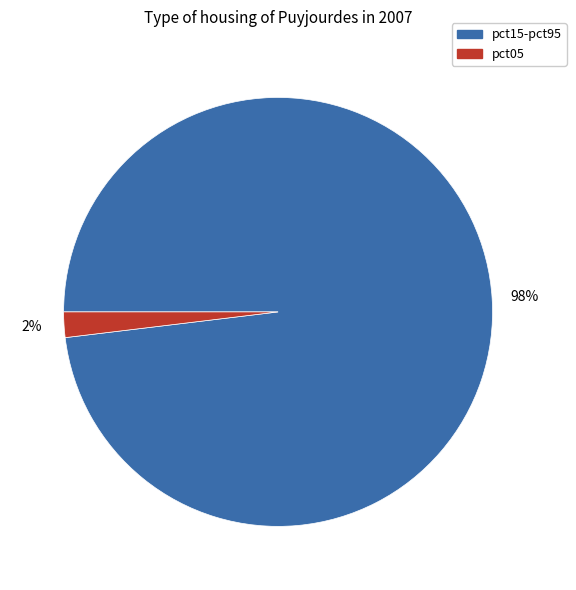

Is there any slice that represents more than half of the pie?

Yes